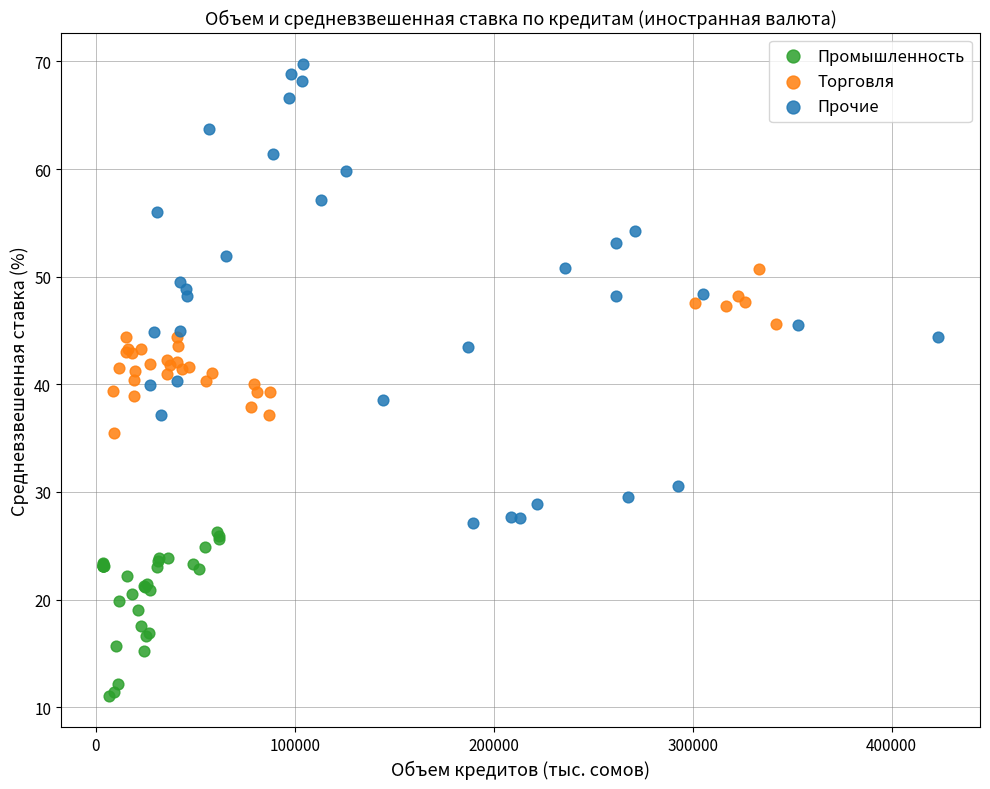

Which series reaches the minimum Y coordinate?

Промышленность